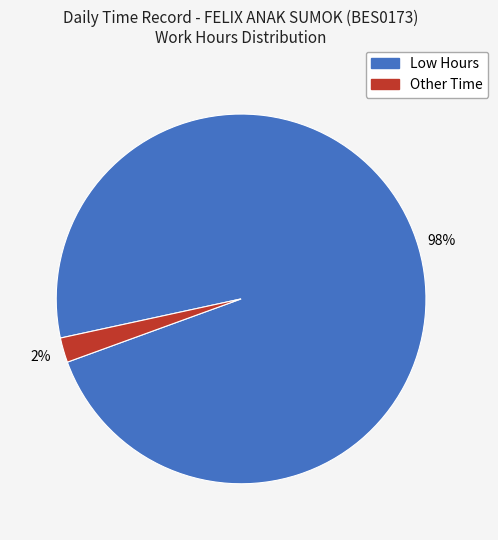

To the nearest percent, what is the average slice percentage?

50%